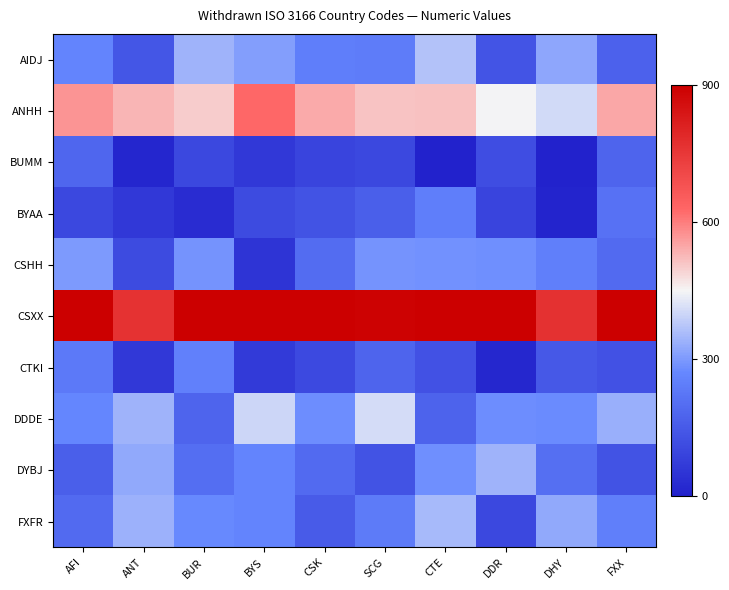

What is the spread (max minus min) of values at BYS?

848